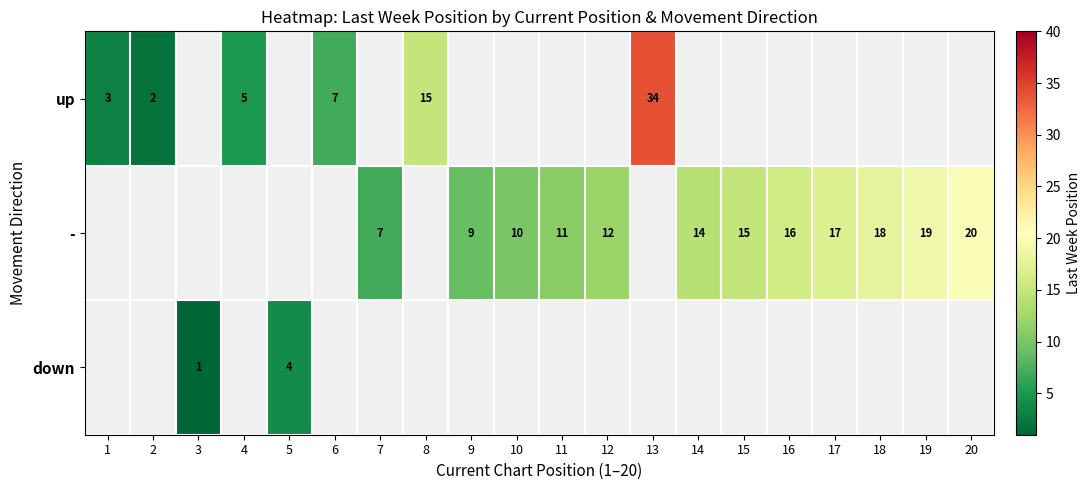

True or false: - has a value of 16 at 16.

True